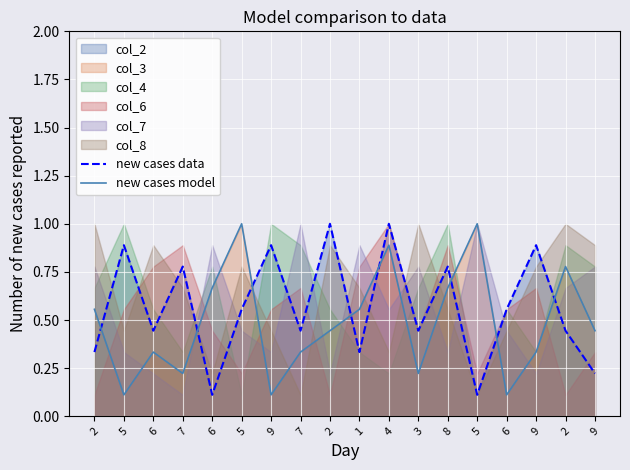

What is the label of the 1st point from the right?

9